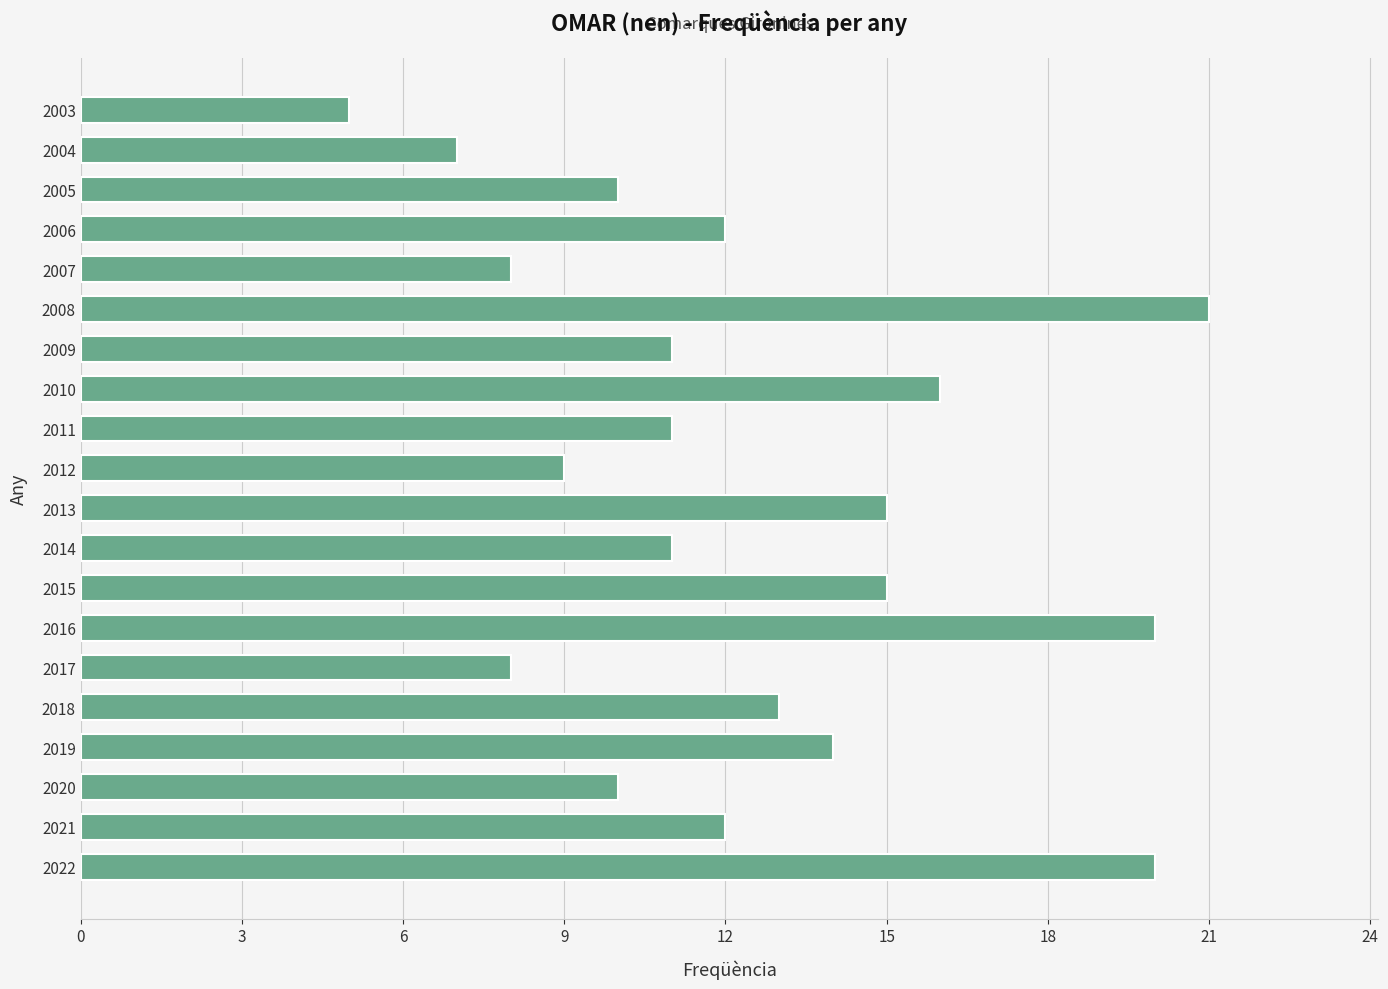

Is it true that the value at 2018 is 13?

True